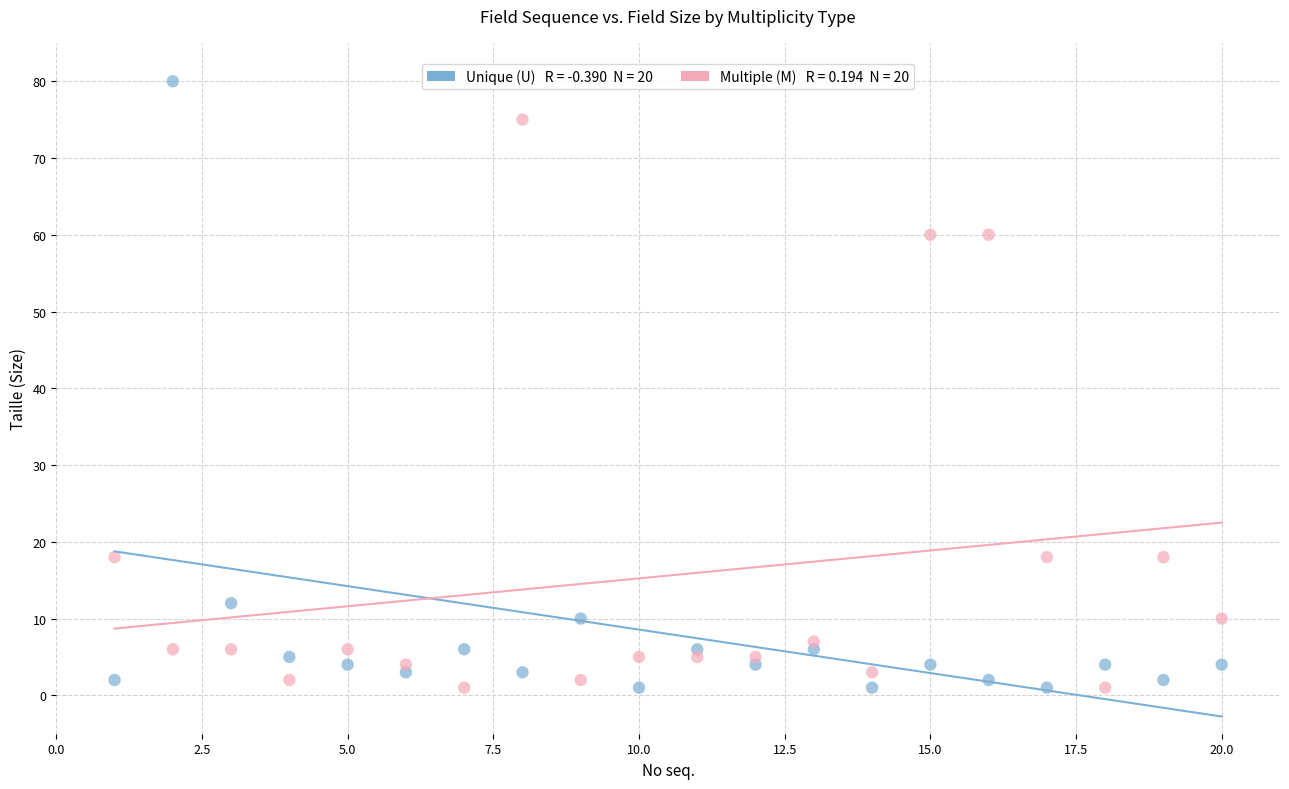

Across all data points, what is the range of Y values (max minus min)?

79